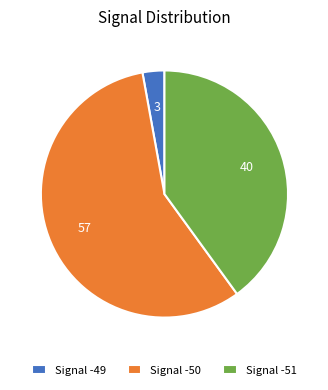

Is it true that Signal -51 is 40% of the pie?

True